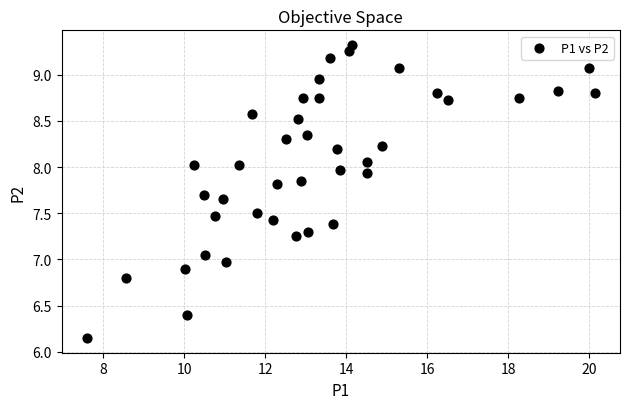

What is the range of X values (max minus min)?

12.5